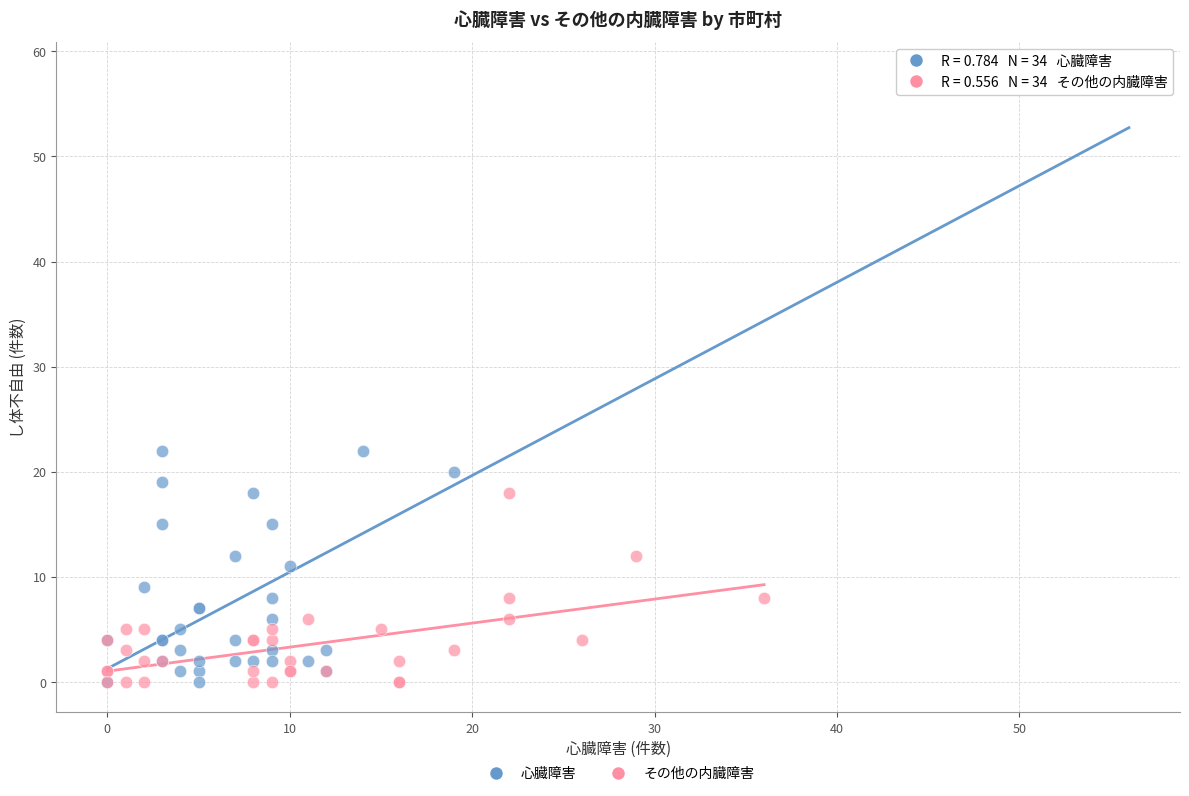

Which series has the widest spread of Y values?

心臓障害